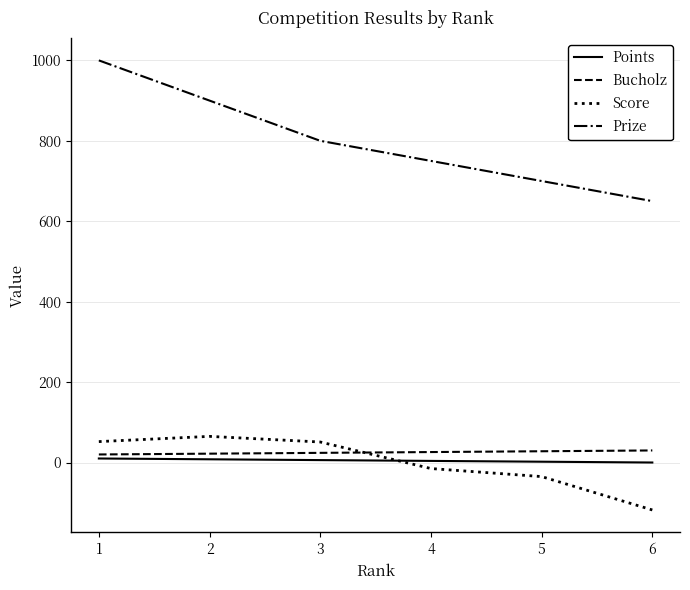

What are all the series names shown in the legend?

Points, Bucholz, Score, Prize